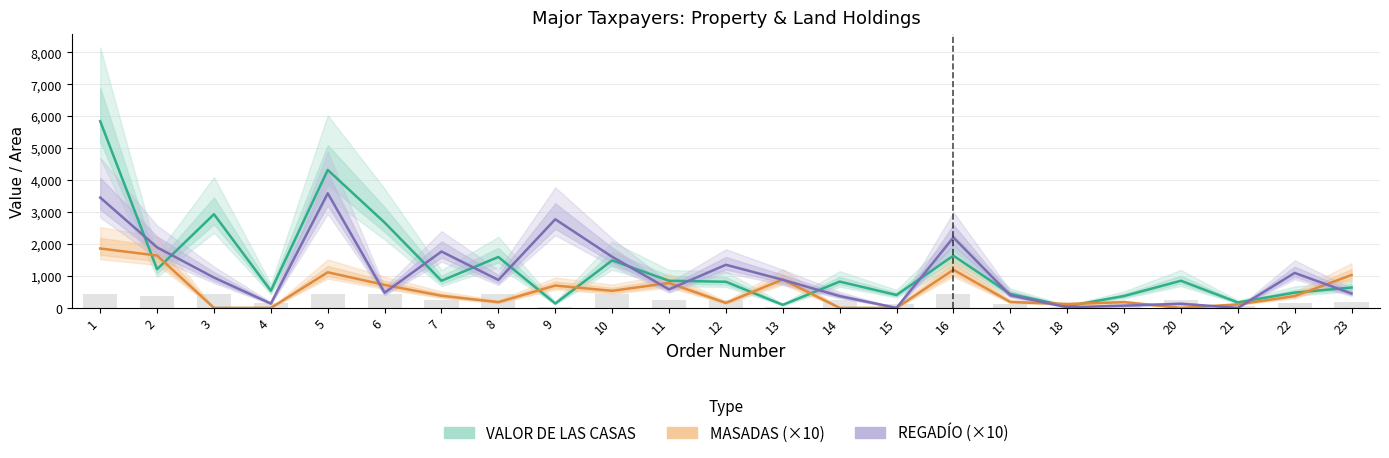

Read the VALOR DE LAS CASAS value at 15.

403.8